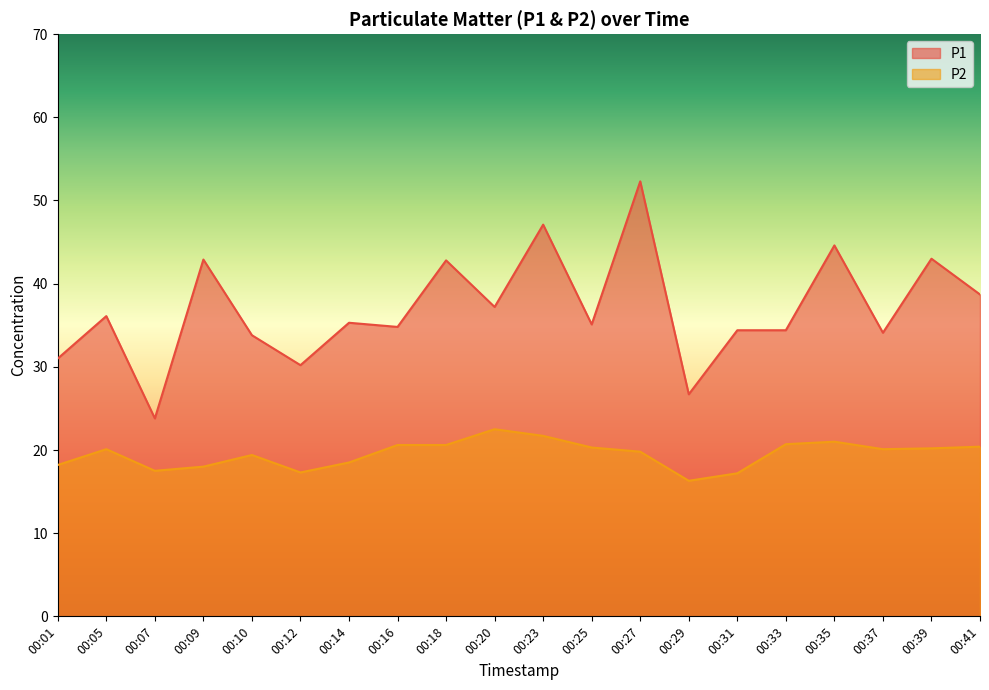

What is the value of the P1 point at the 3rd from the left?

23.8